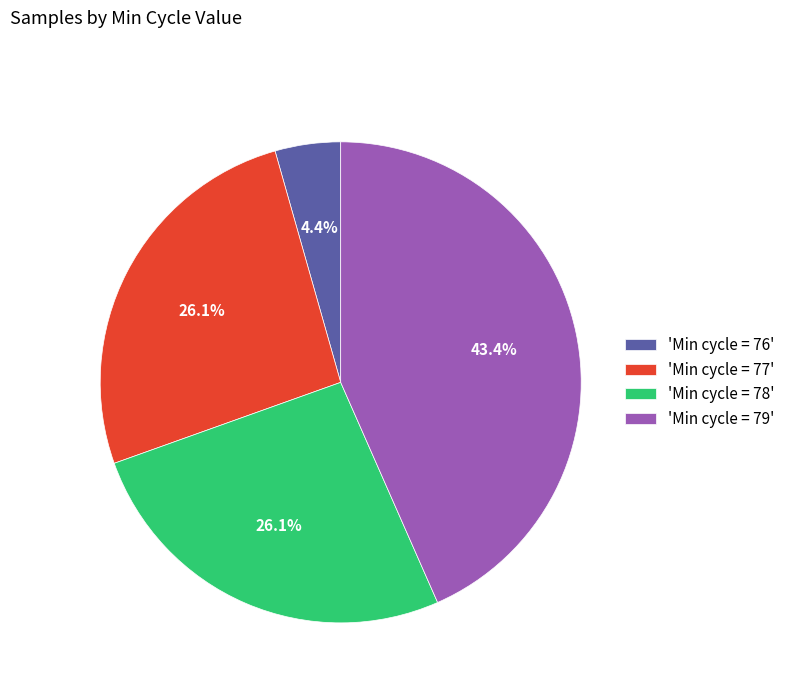

Which slice is the smallest?

'Min cycle = 76'